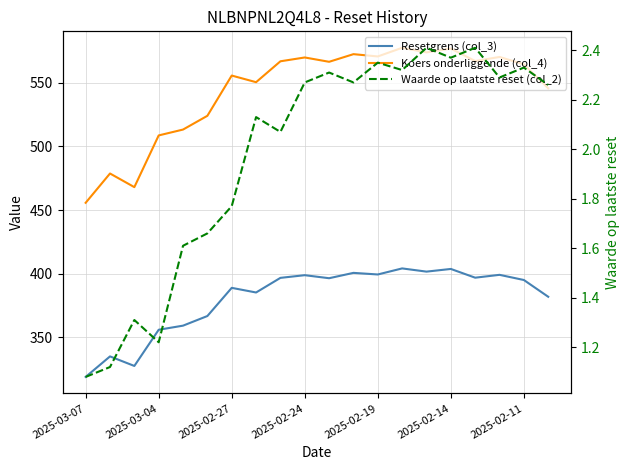

What is the sum of all Koers onderliggende (col_4) values?

10875.4